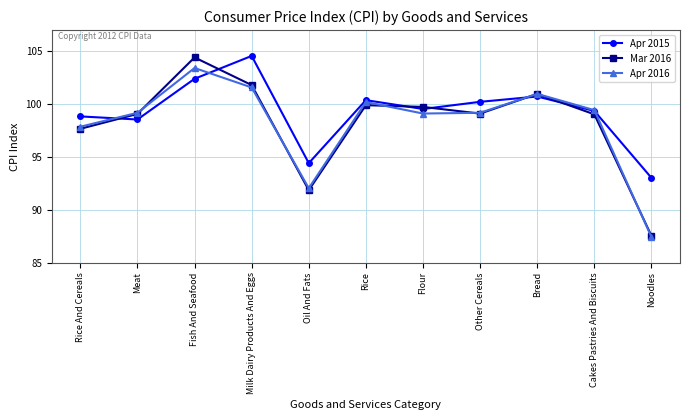

Which series changed the most between Meat and Rice?

Apr 2015